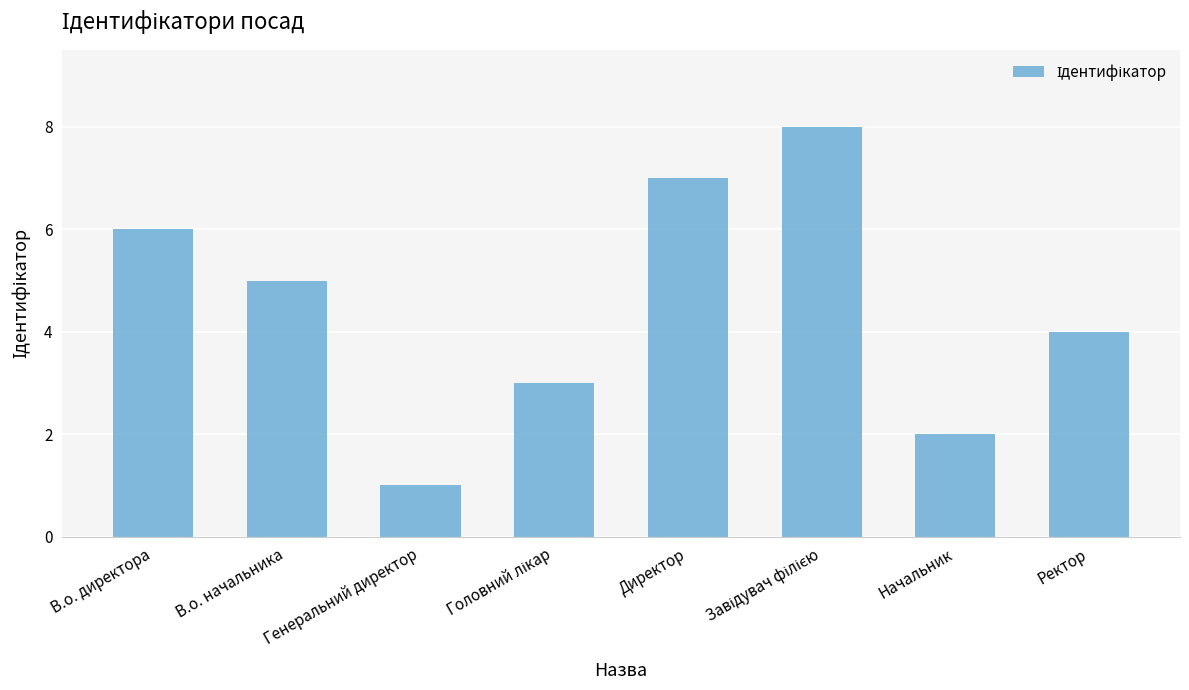

Is it true that the value at Директор is 7?

True